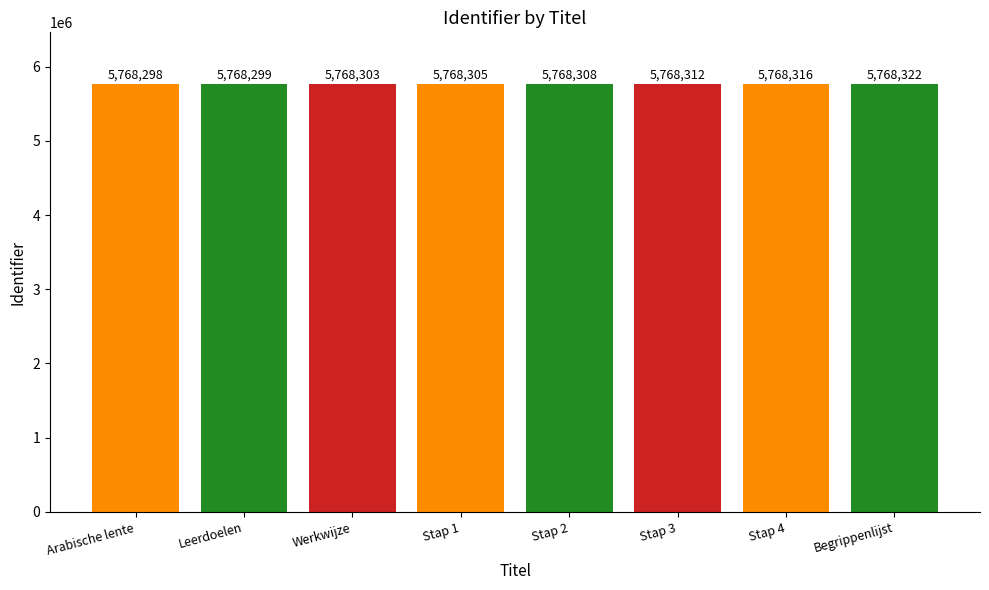

Reading right to left, list all the values displayed in this chart.

5768322	5768316	5768312	5768308	5768305	5768303	5768299	5768298